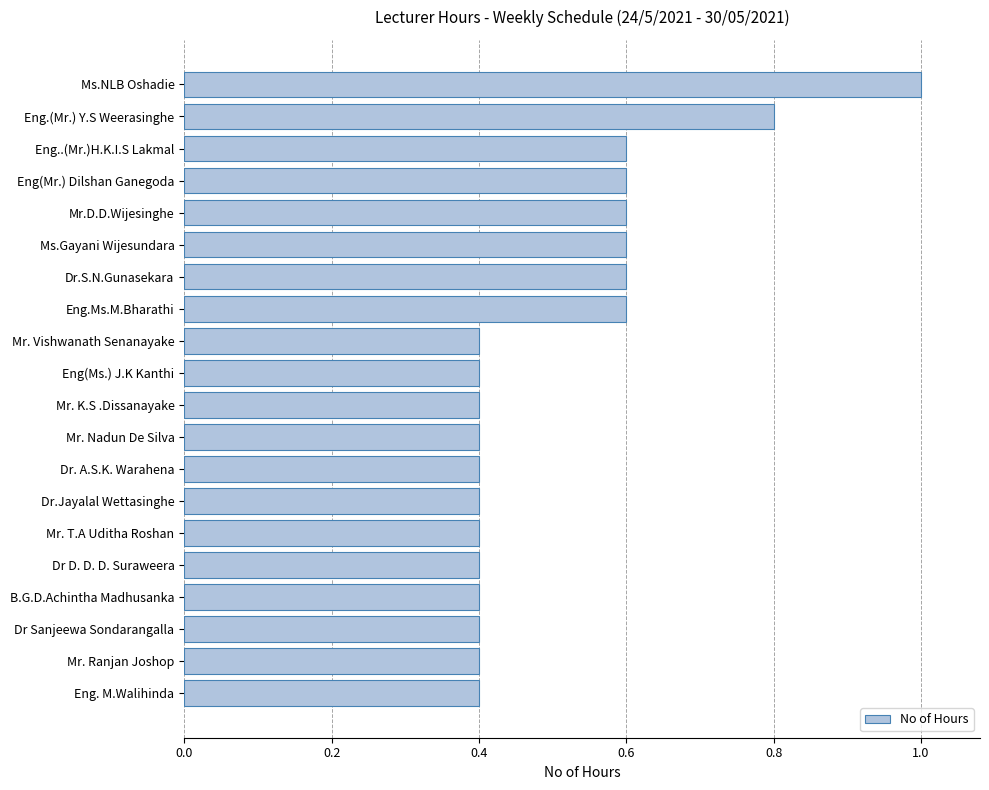

Reading bottom to top, list all the values displayed in this chart.

0.4	0.4	0.4	0.4	0.4	0.4	0.4	0.4	0.4	0.4	0.4	0.4	0.6	0.6	0.6	0.6	0.6	0.6	0.8	1.0